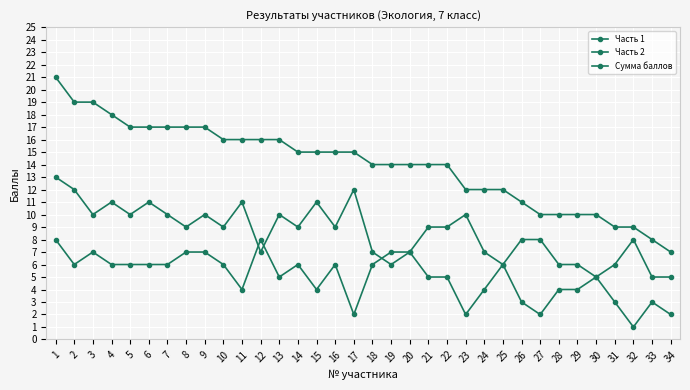

Which label corresponds to the largest value in the chart?

1